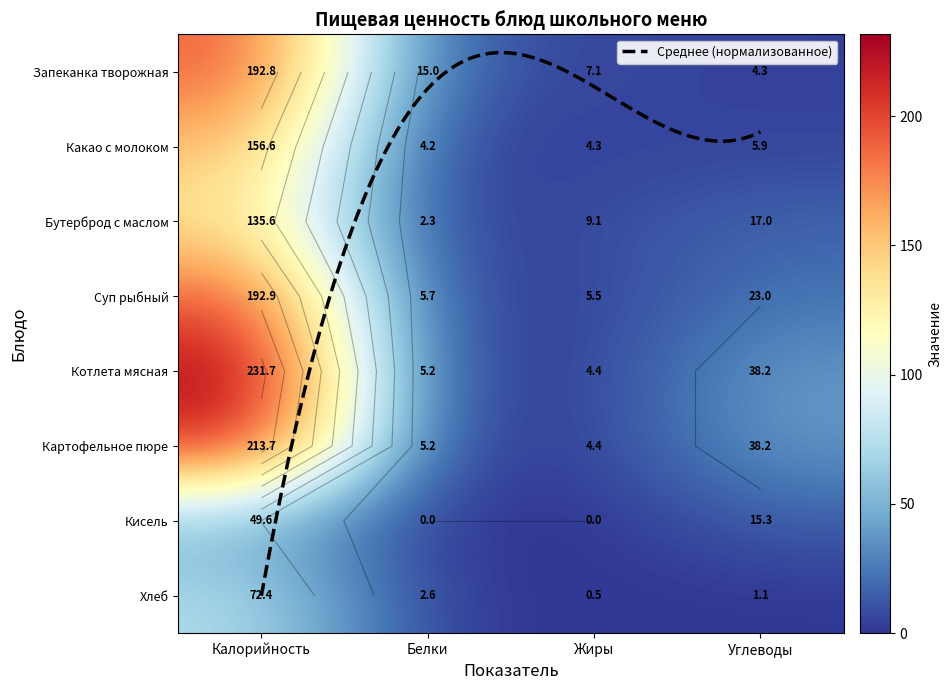

Is it true that Картофельное пюре equals 4.4 at Жиры?

True